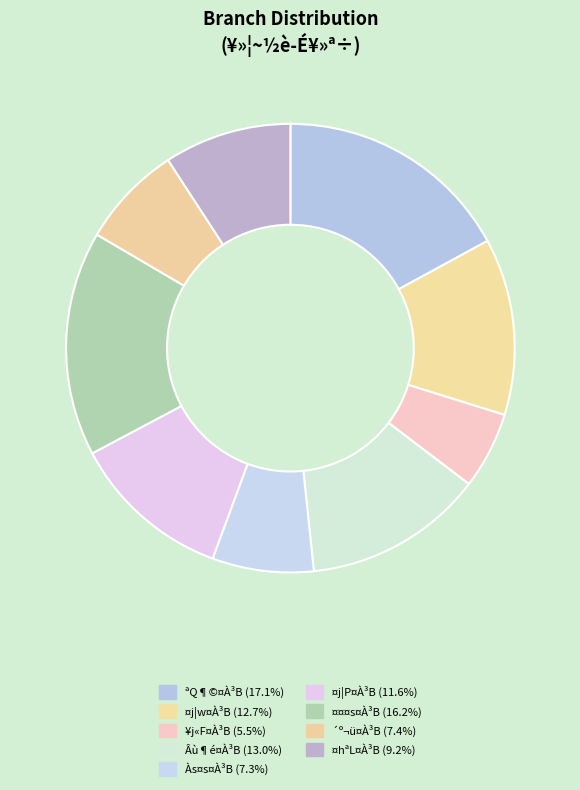

Is there a majority slice in this chart?

No